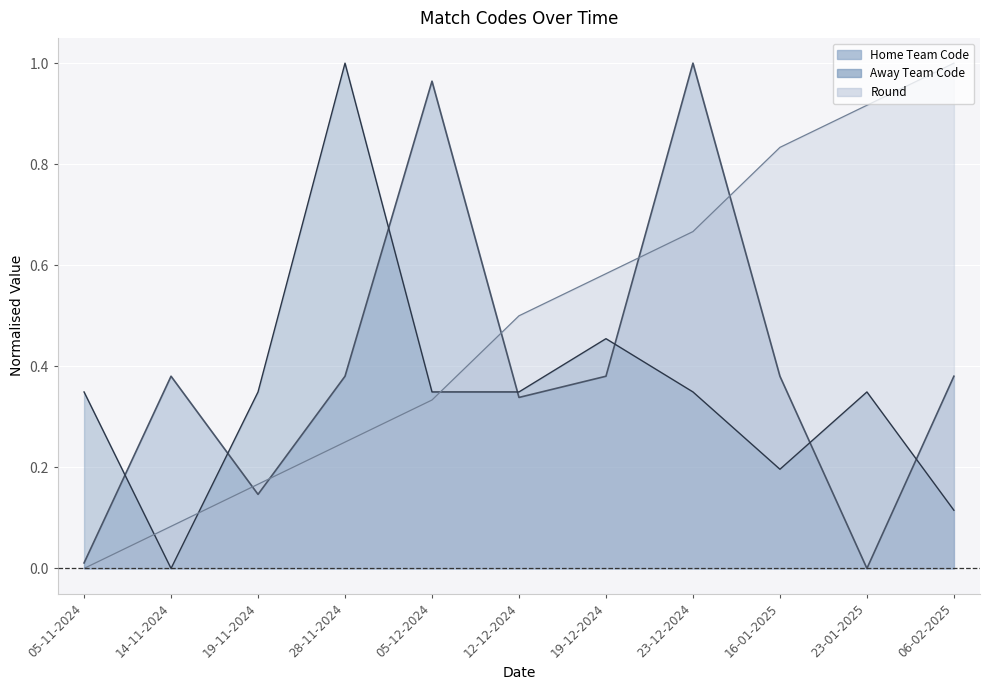

What is the label of the 10th point from the right?

14-11-2024